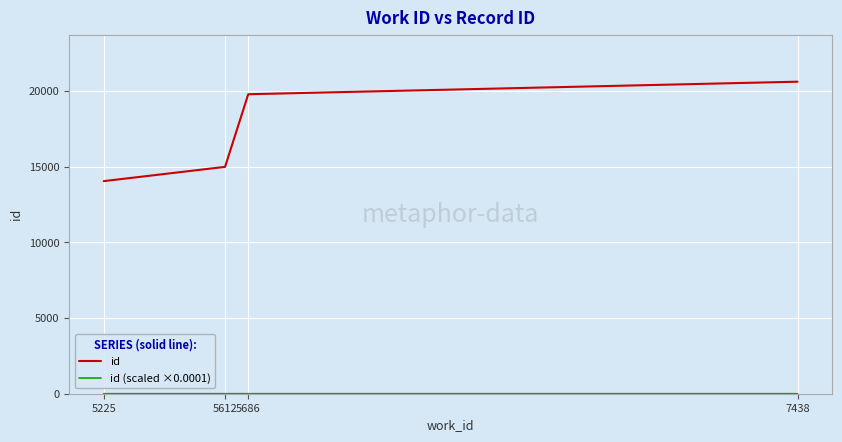

True or false: id has a value of 33031.3 at 7438.

False